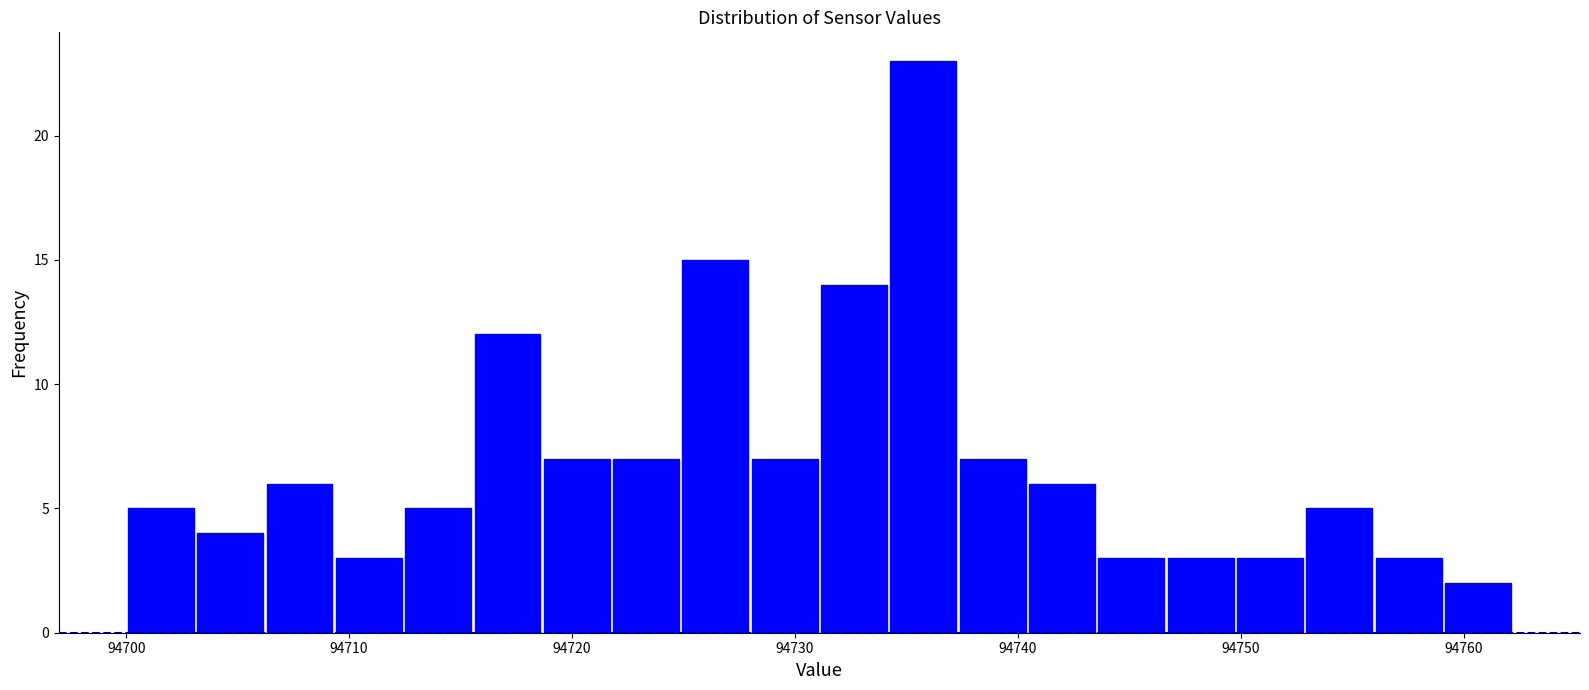

Around what value on the x-axis is the tallest bar? Give the approximate position of its centre, as read against the axis.

94736